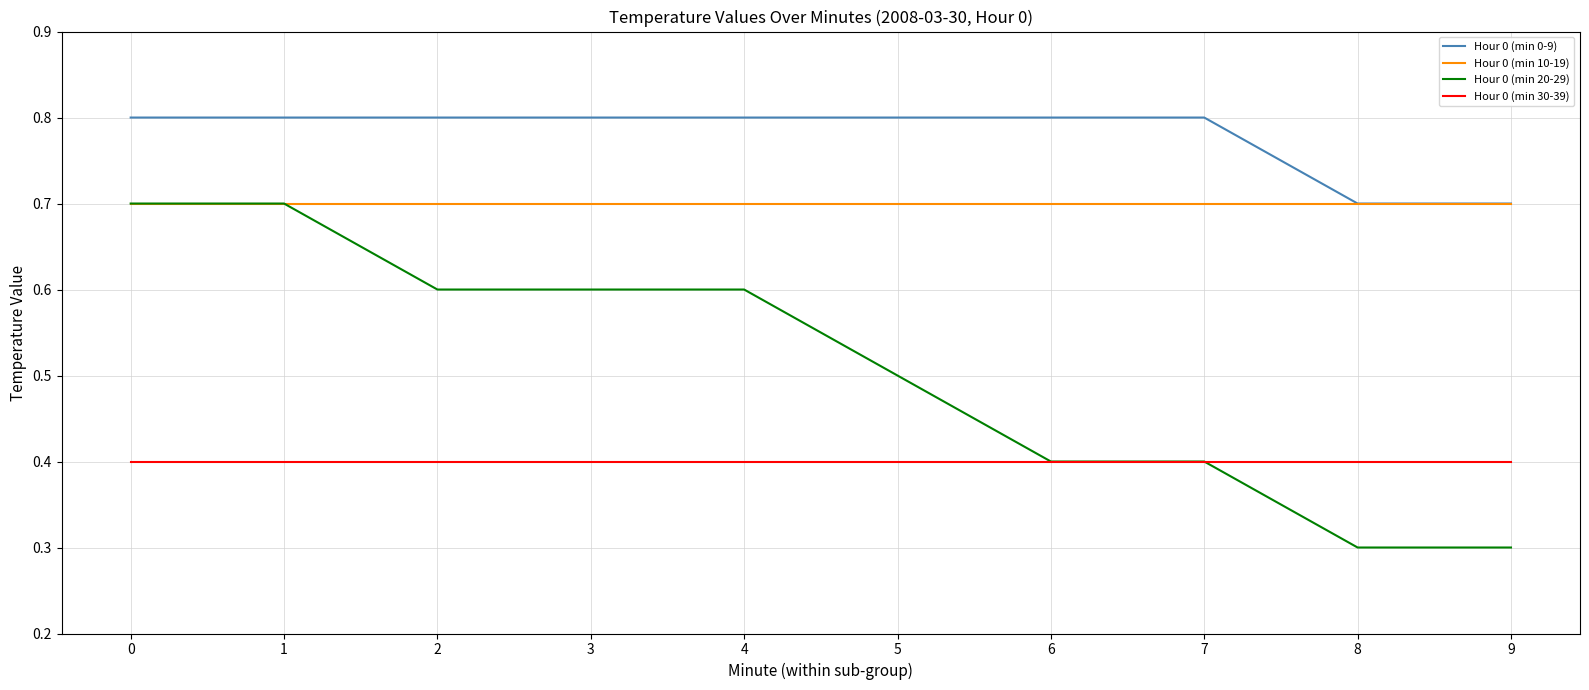

What is the sum of all Hour 0 (min 10-19) values?

7.0